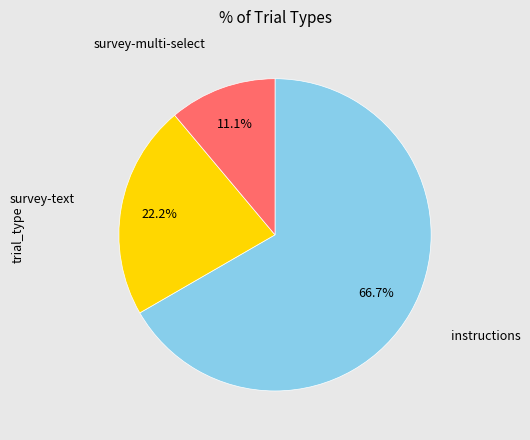

The survey-multi-select slice represents 20% of the pie. True or false?

False